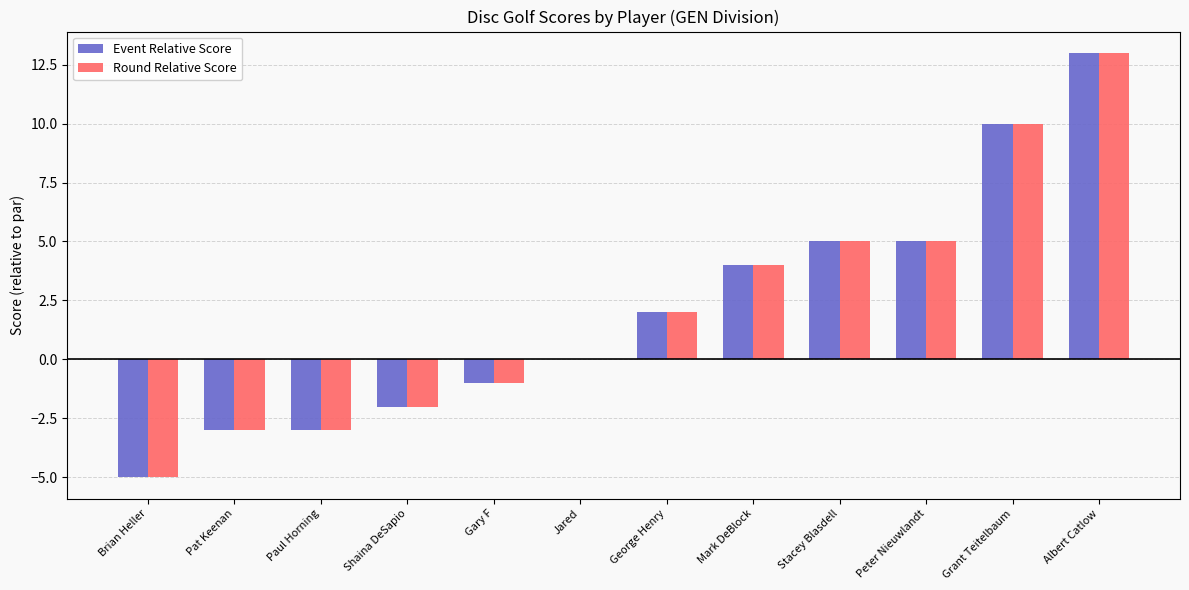

Reading left to right, transcribe all the data shown in this chart.

Event Relative Score: Brian Heller=-5	Pat Keenan=-3	Paul Horning=-3	Shaina DeSapio=-2	Gary F=-1	Jared=0	George Henry=2	Mark DeBlock=4	Stacey Blasdell=5	Peter Nieuwlandt=5	Grant Teitelbaum=10	Albert Catlow=13
Round Relative Score: Brian Heller=-5	Pat Keenan=-3	Paul Horning=-3	Shaina DeSapio=-2	Gary F=-1	Jared=0	George Henry=2	Mark DeBlock=4	Stacey Blasdell=5	Peter Nieuwlandt=5	Grant Teitelbaum=10	Albert Catlow=13